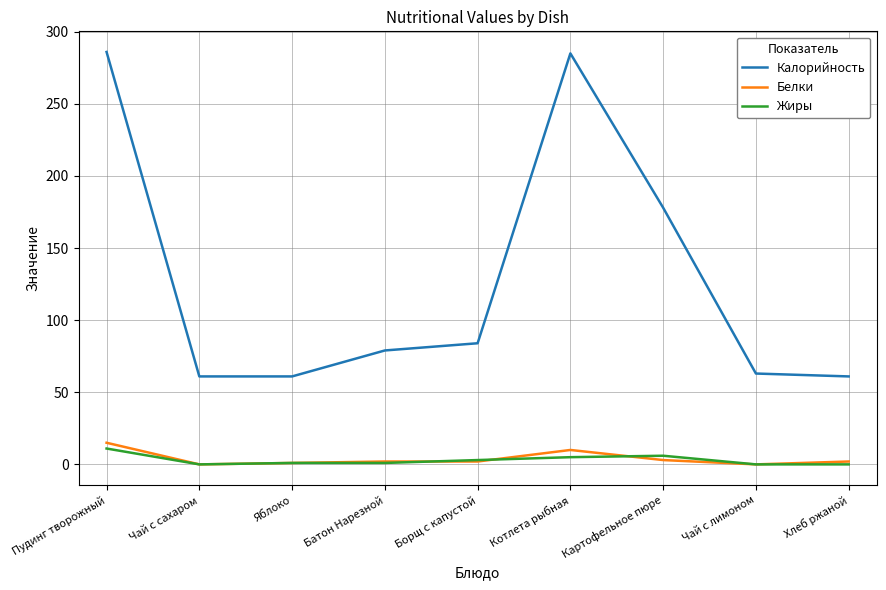

Is it true that Белки equals 2 at Хлеб ржаной?

True